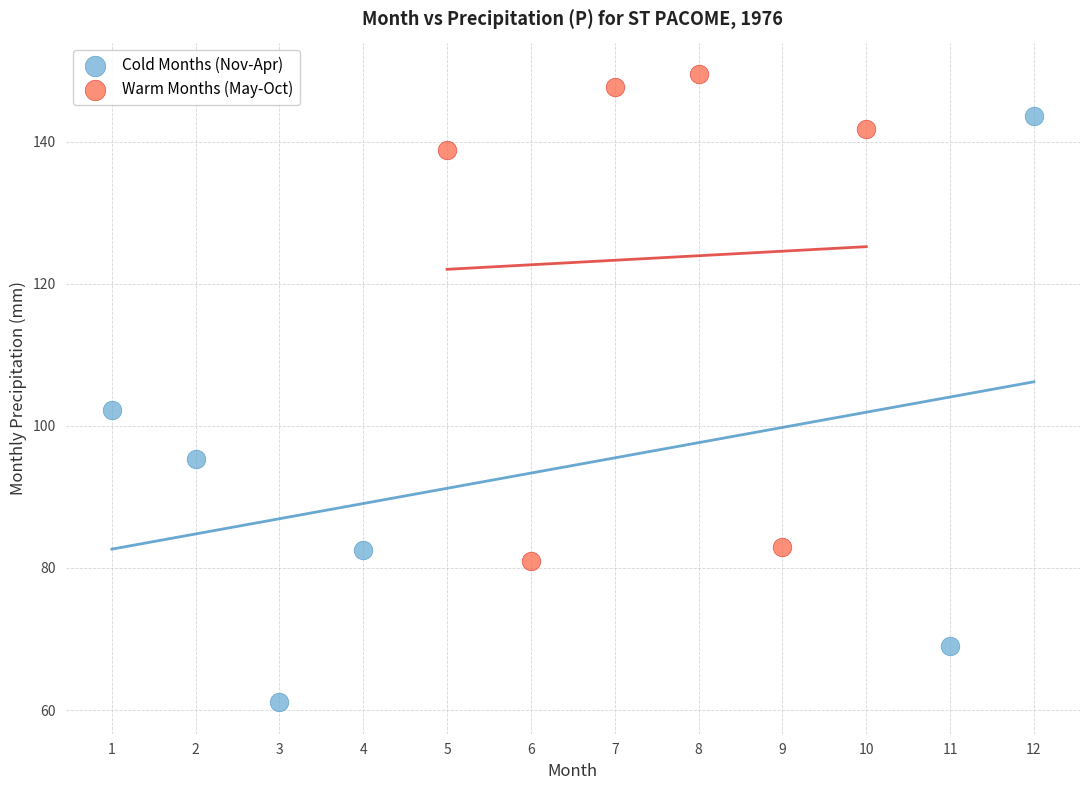

Which series contains the lowest Y value?

Cold Months (Nov-Apr)